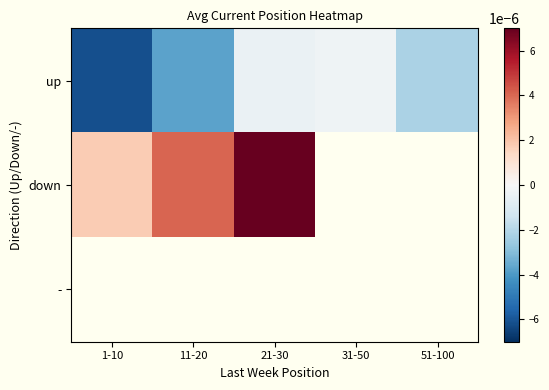

List the labels in order of - value, smallest first.

1-10, 11-20, 21-30, 31-50, 51-100